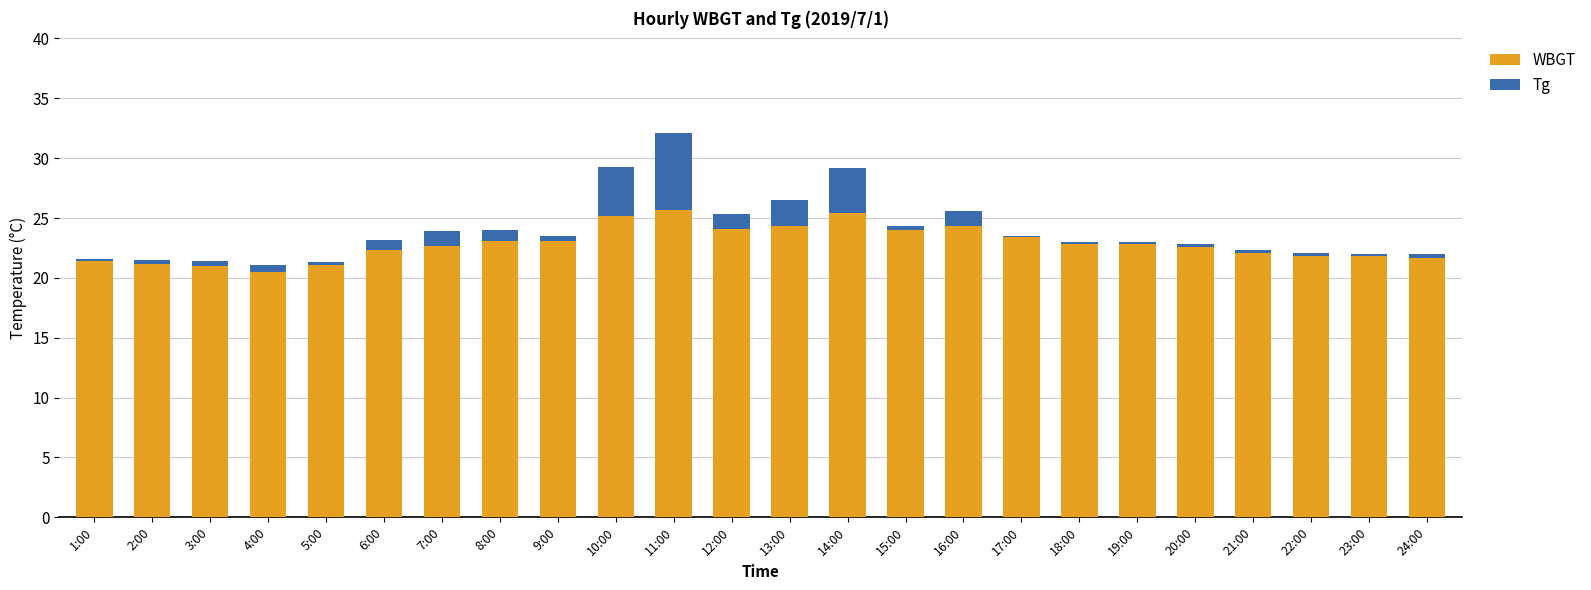

What position from the right is 22:00?

3